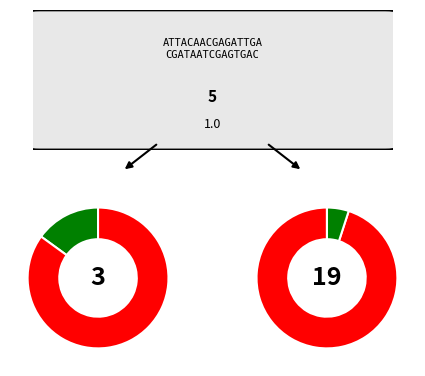

To the nearest percent, what is the difference between the io_index and other slice percentages?

90%